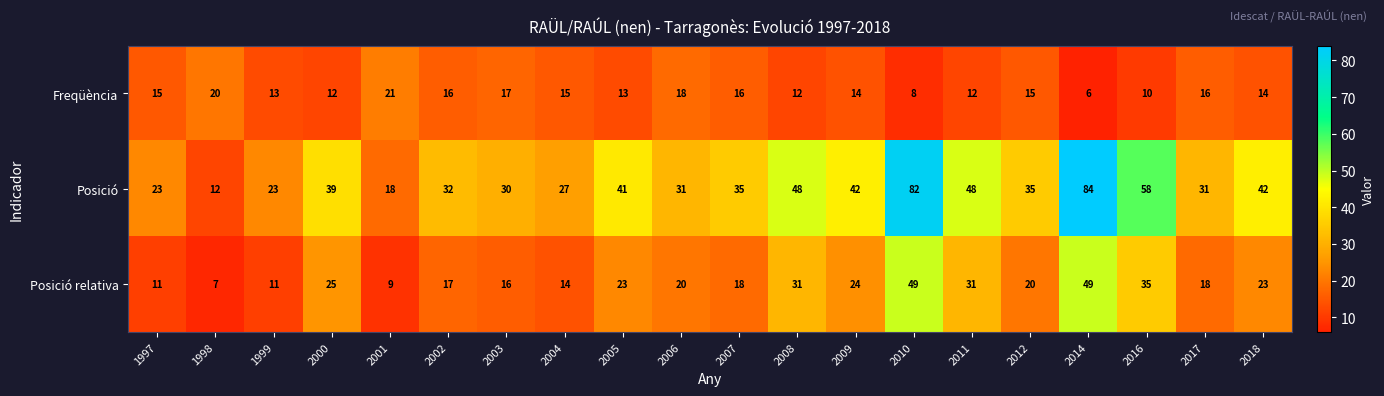

Rank the series at 2018 from highest to lowest value.

Posició, Posició relativa, Freqüència